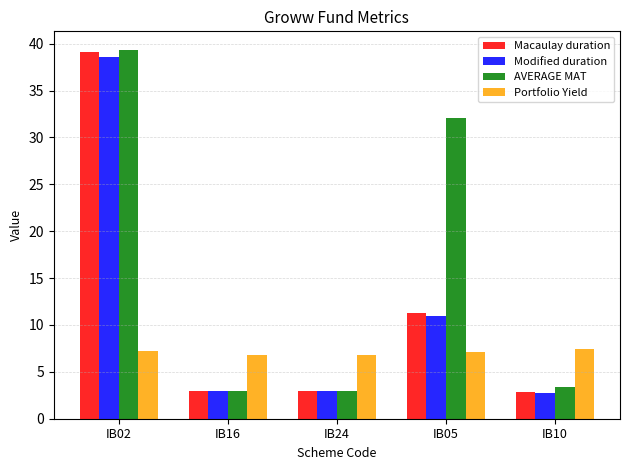

What is the total value across all series at IB05?

61.4